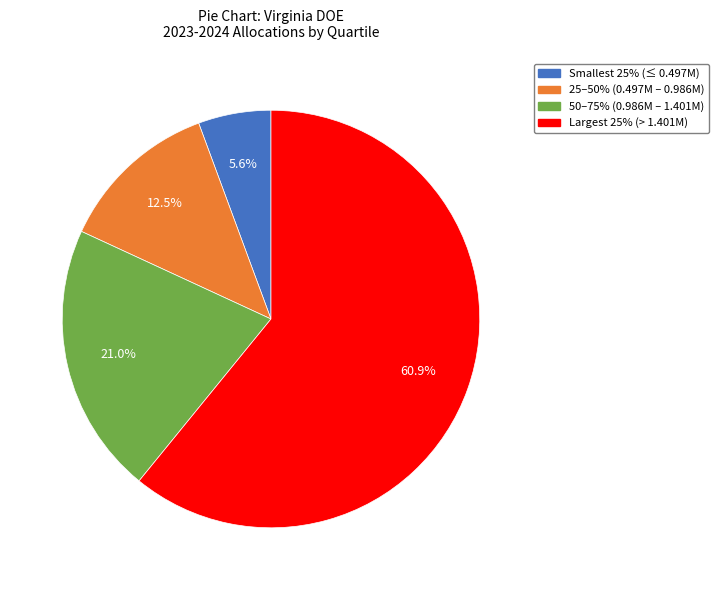

Is there a majority slice in this chart?

Yes